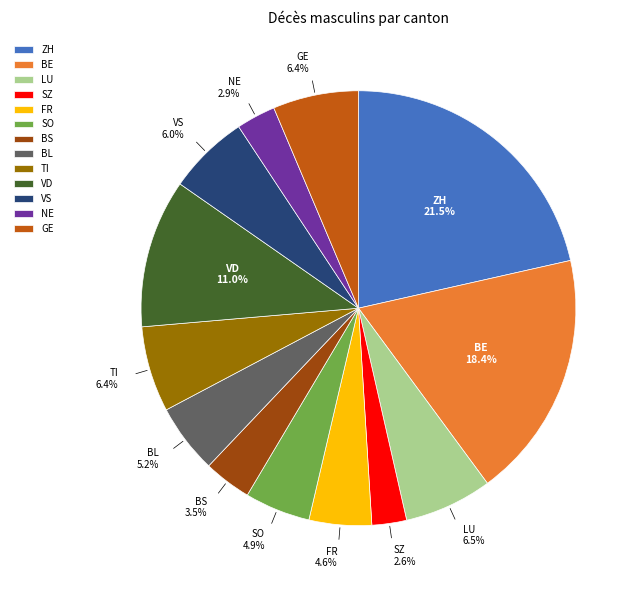

To the nearest percent, what is the combined percentage of SZ and VD?

14%